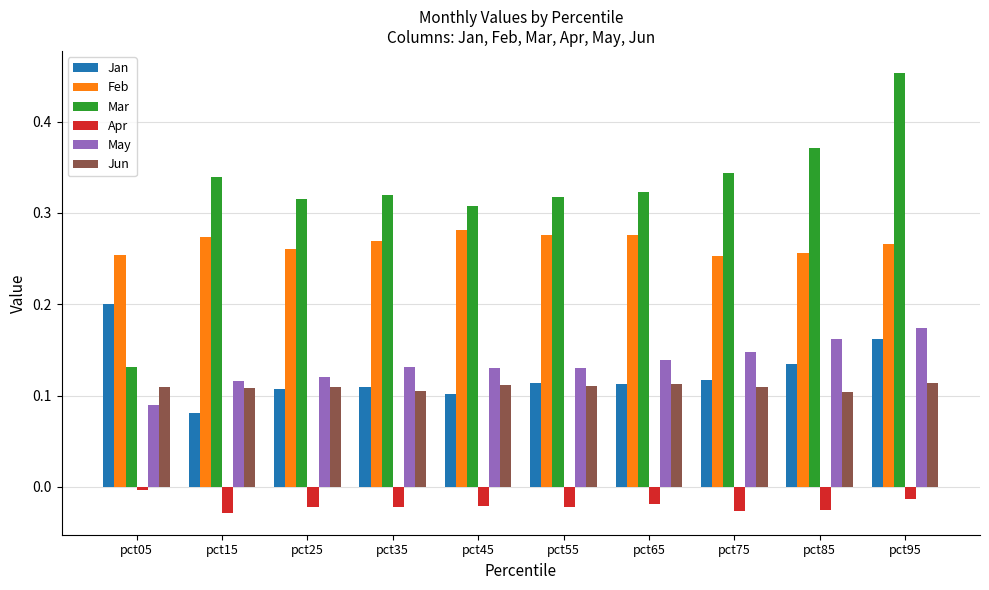

What are all the series names shown in the legend?

Jan, Feb, Mar, Apr, May, Jun